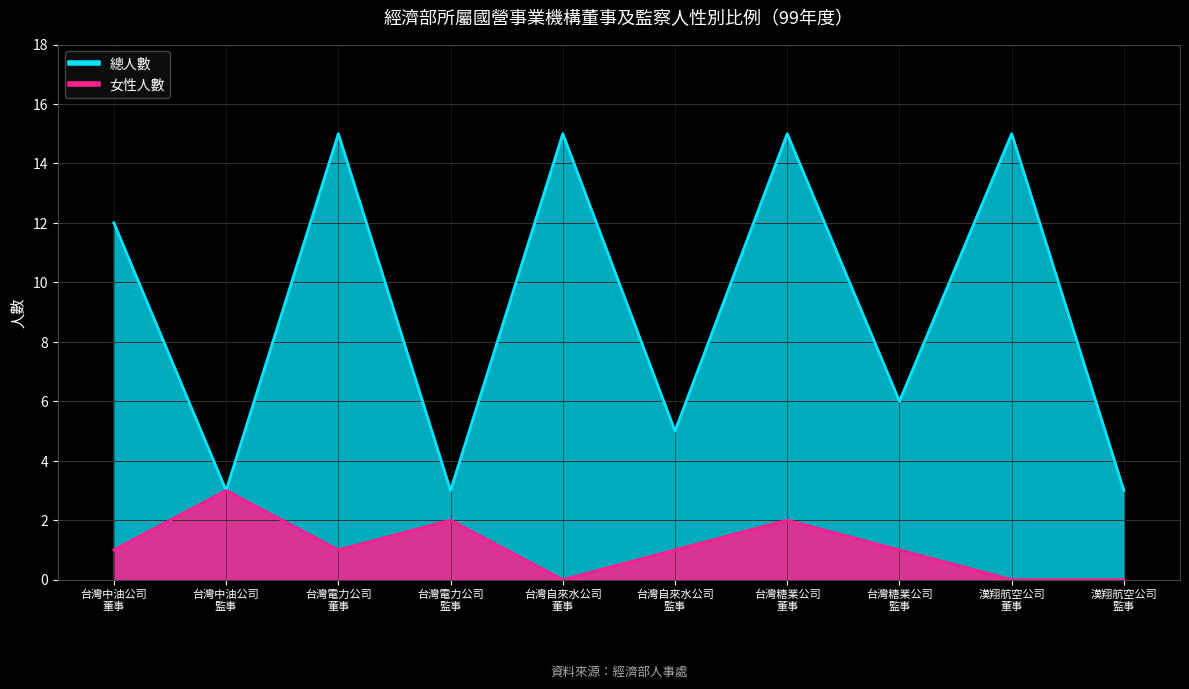

What is the maximum value for 女性人數?

3